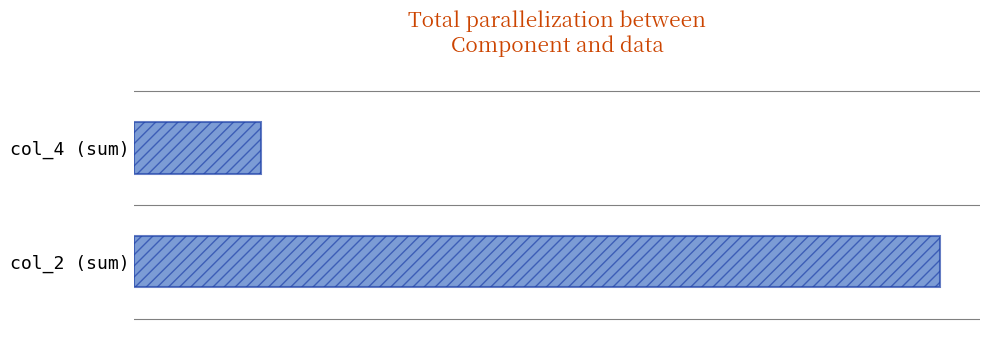

Does the chart contain any negative values?

No